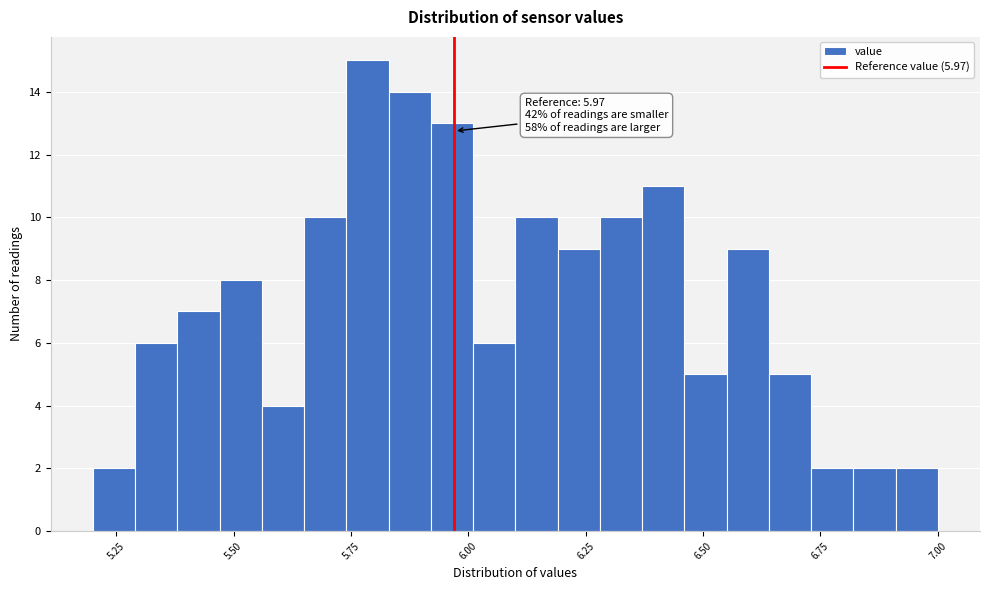

Read against the x-axis, roughly where is the centre of the tallest bar?

5.80